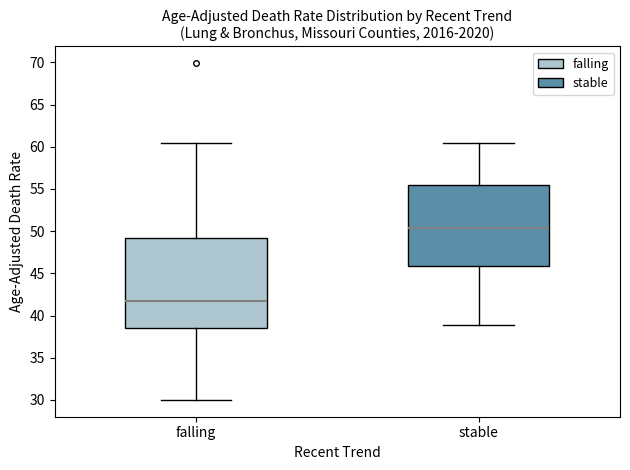

Comparing the boxes themselves (not the whiskers), which one is the tallest?

falling